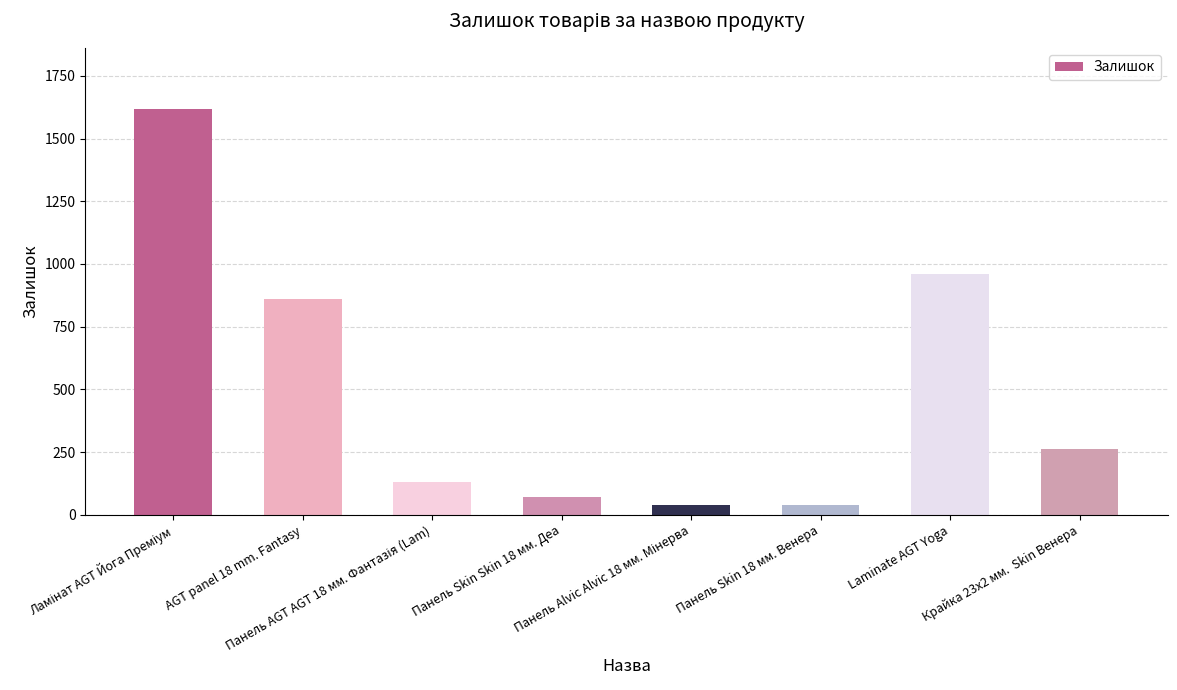

What is the smallest value displayed?

39